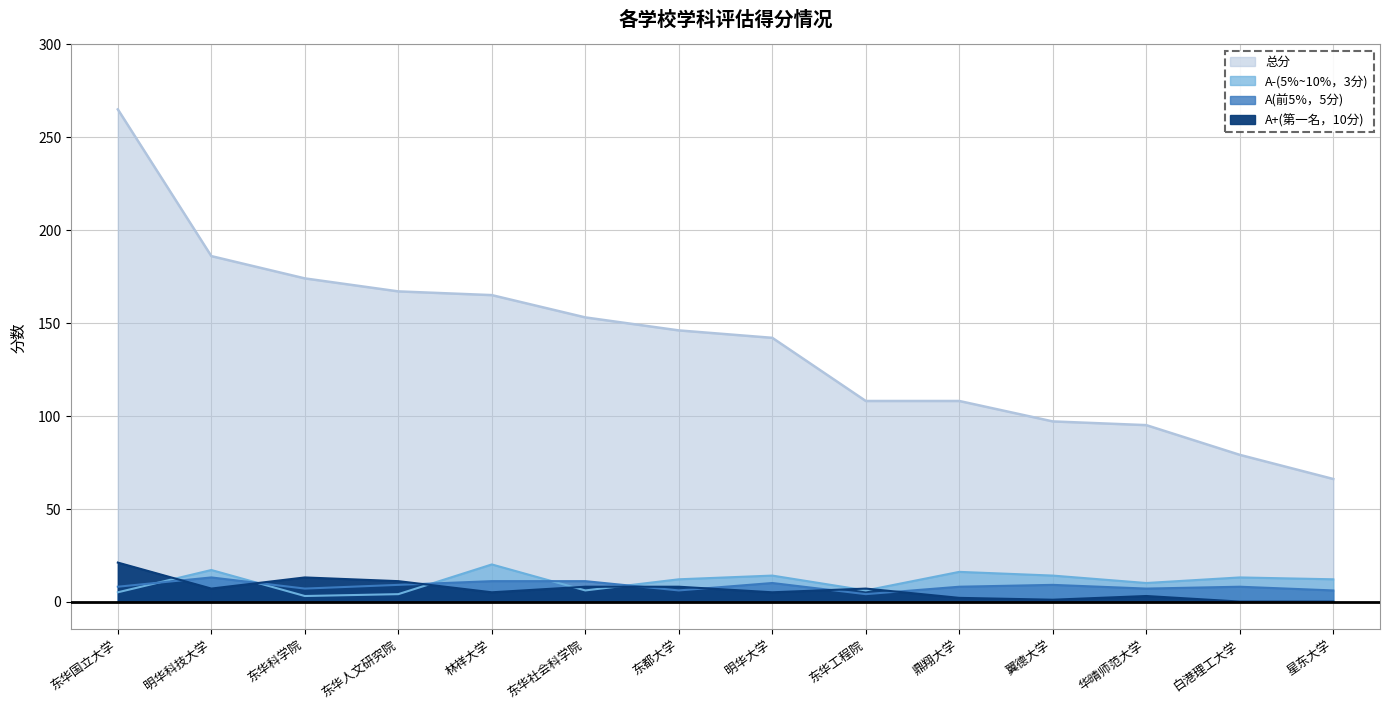

At which label does 总分 first exceed 146?

东华国立大学